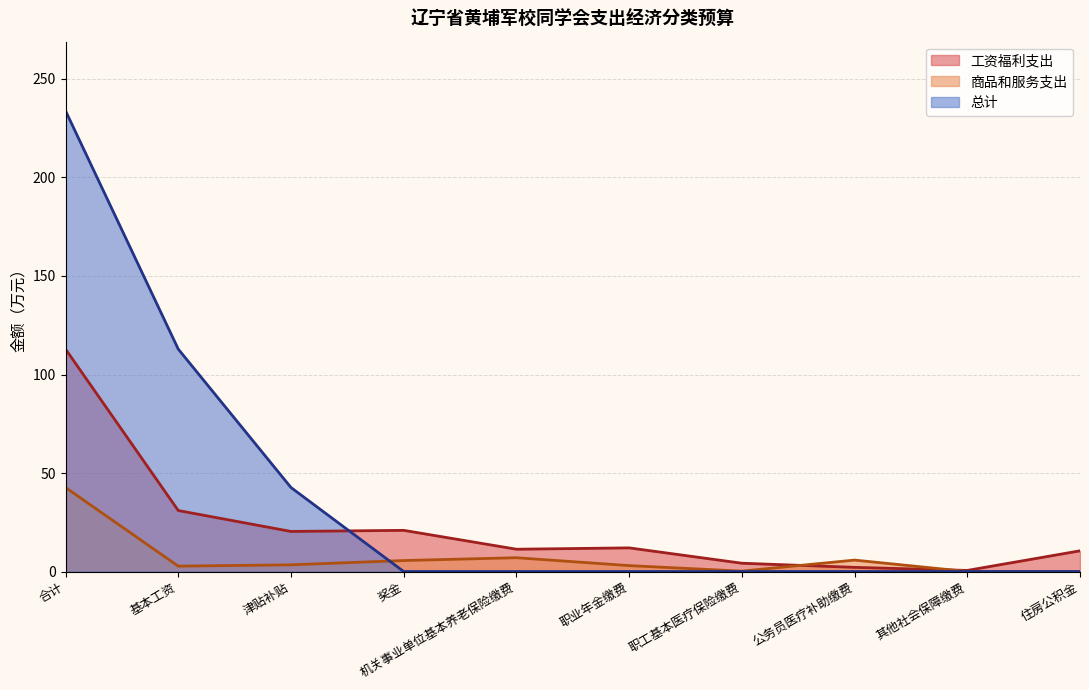

What is the value of the 工资福利支出 point at the 9th from the left?

0.6